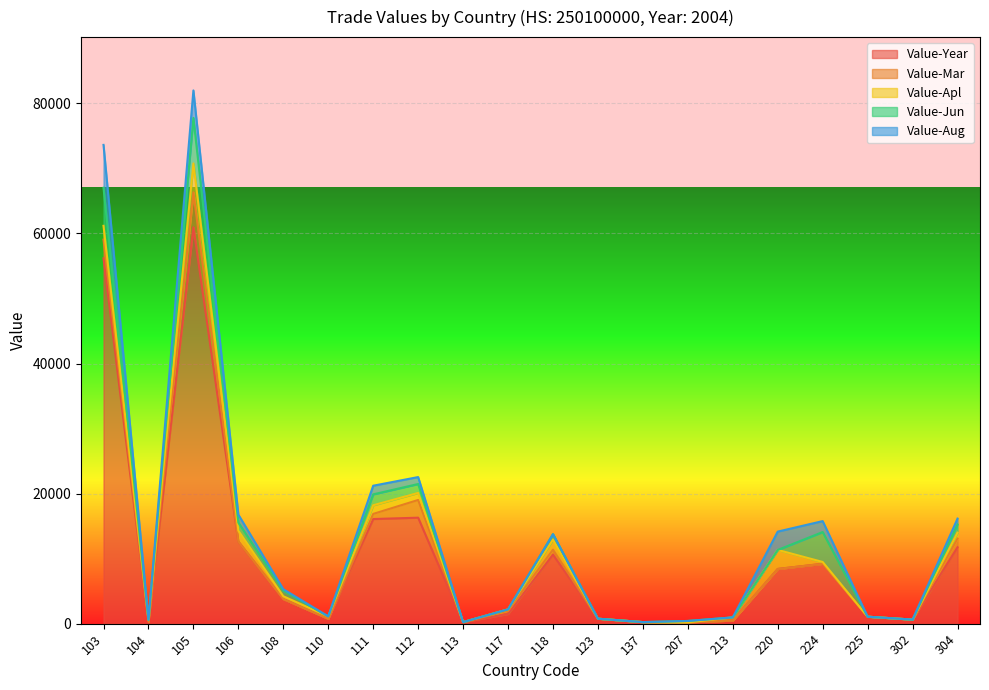

True or false: Value-Aug has more than 2 interior local peaks.

True